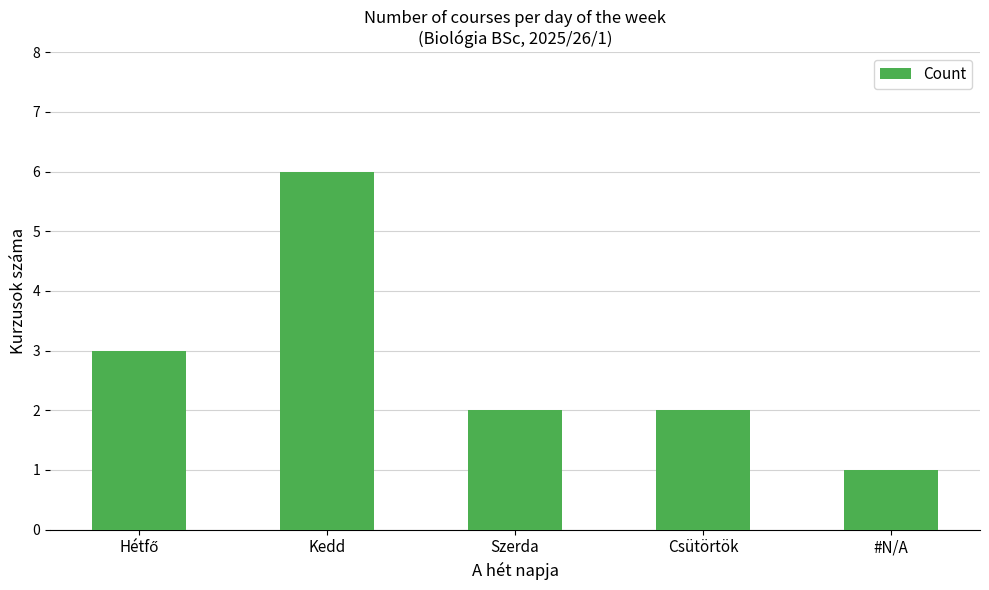

What is the value of the 5th bar from the left?

1